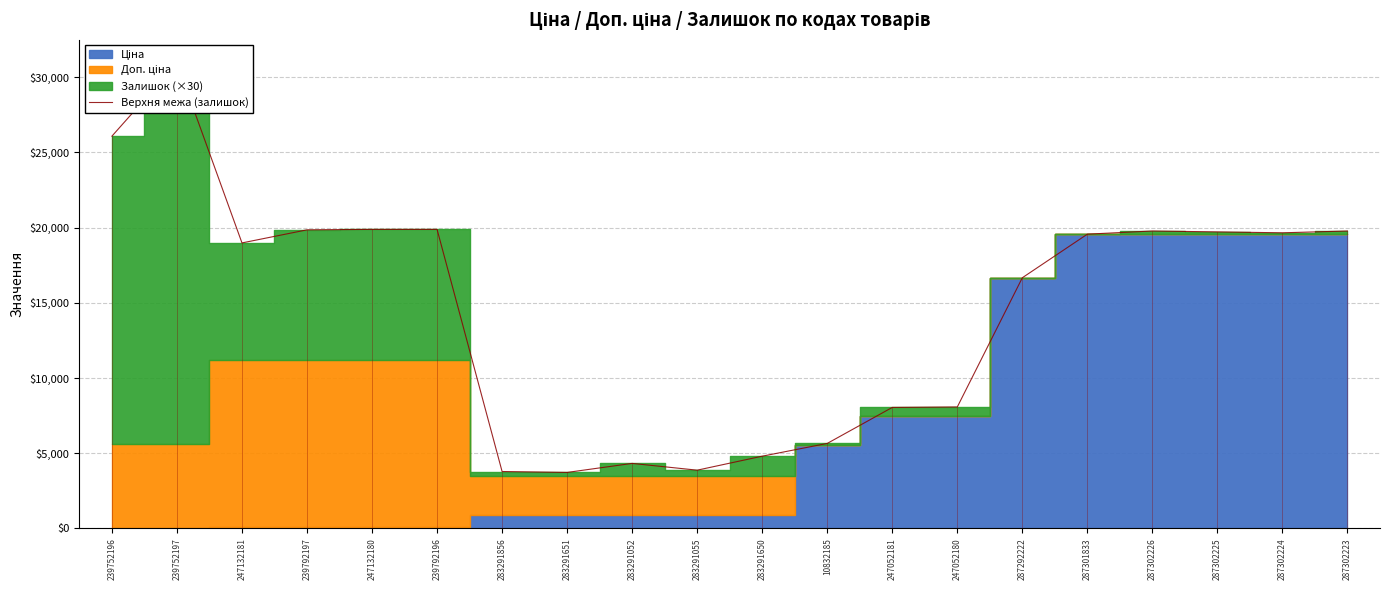

What is the smallest value displayed?

3721.9